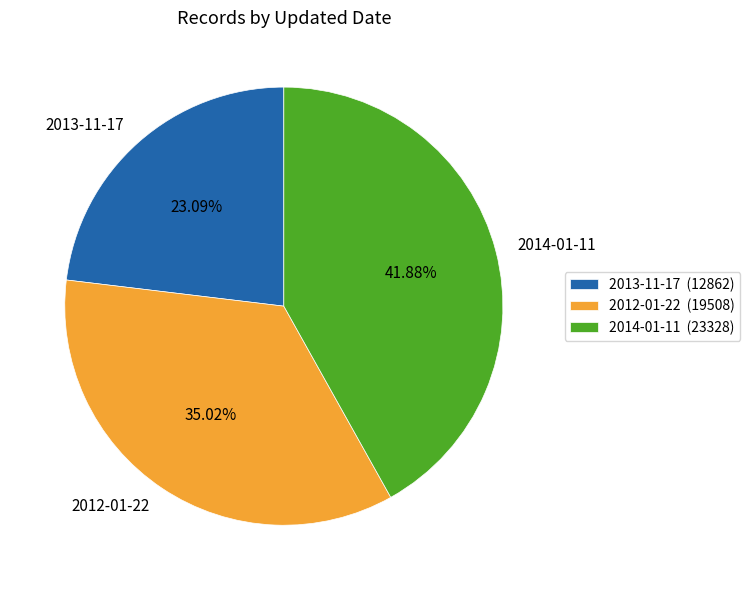

What is the smallest slice in the pie chart?

2013-11-17